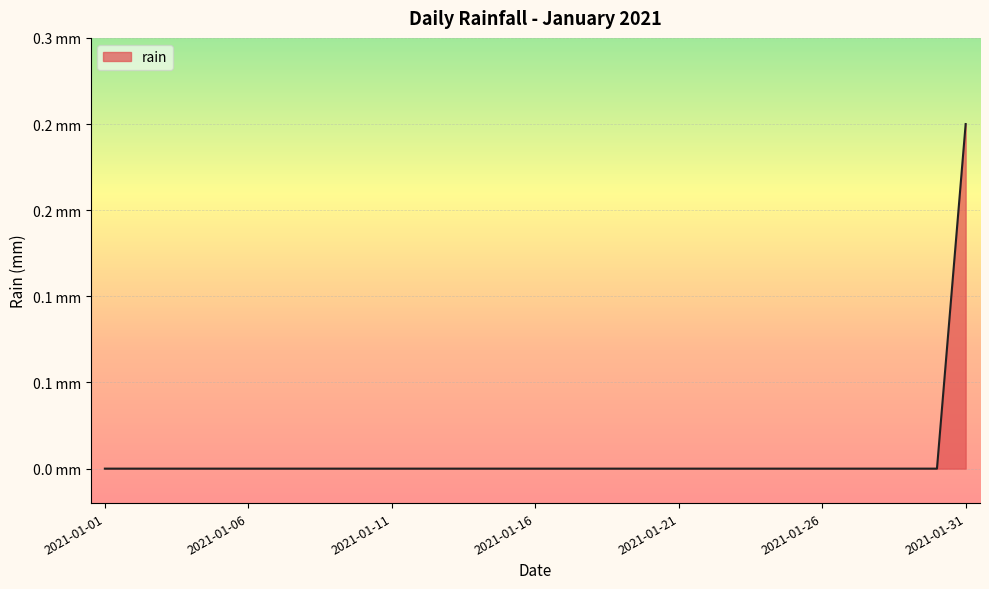

Is this an area chart (filled region under the line)?

Yes